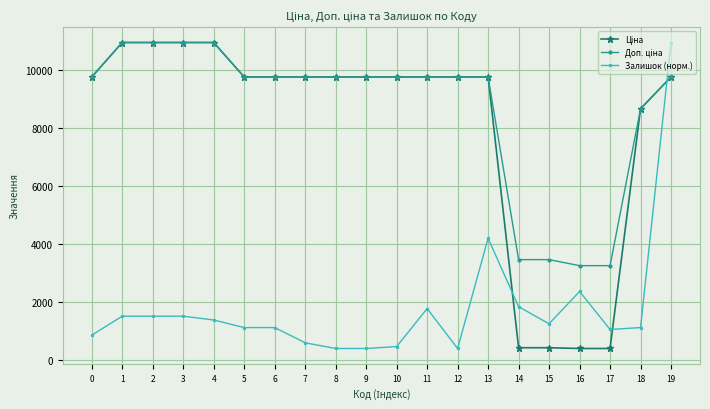

What is the smallest value displayed?

408.2